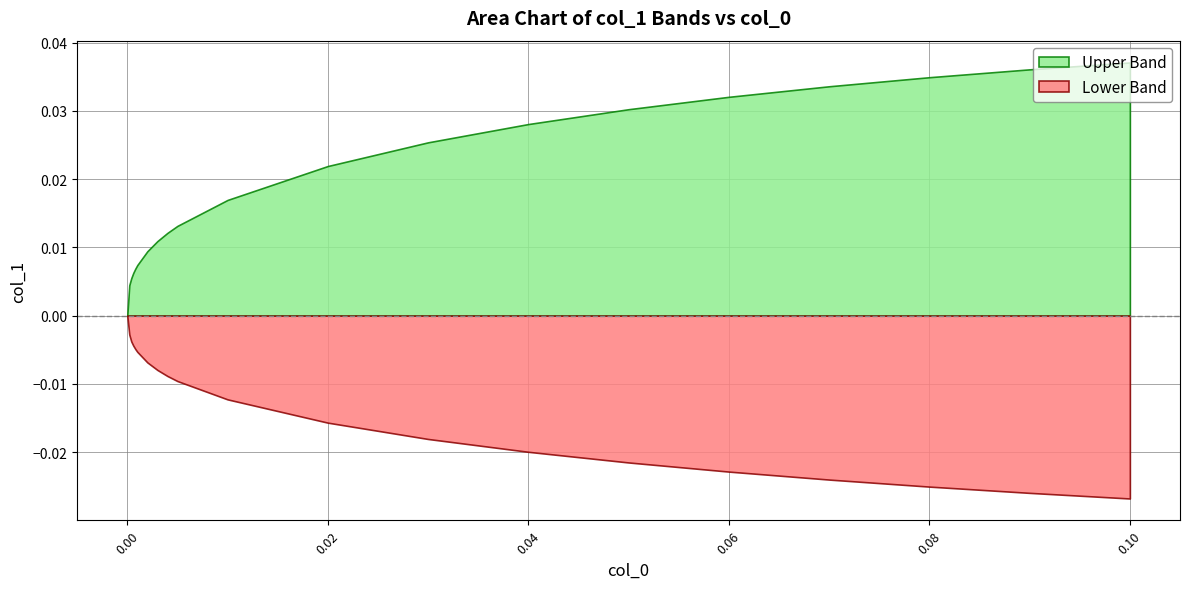

How many lines are shown in the chart?

2